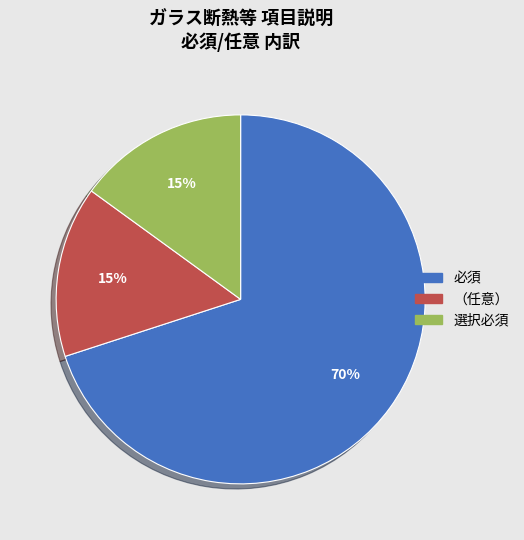

To the nearest percent, what is the difference between the largest and smallest slice percentages?

55%